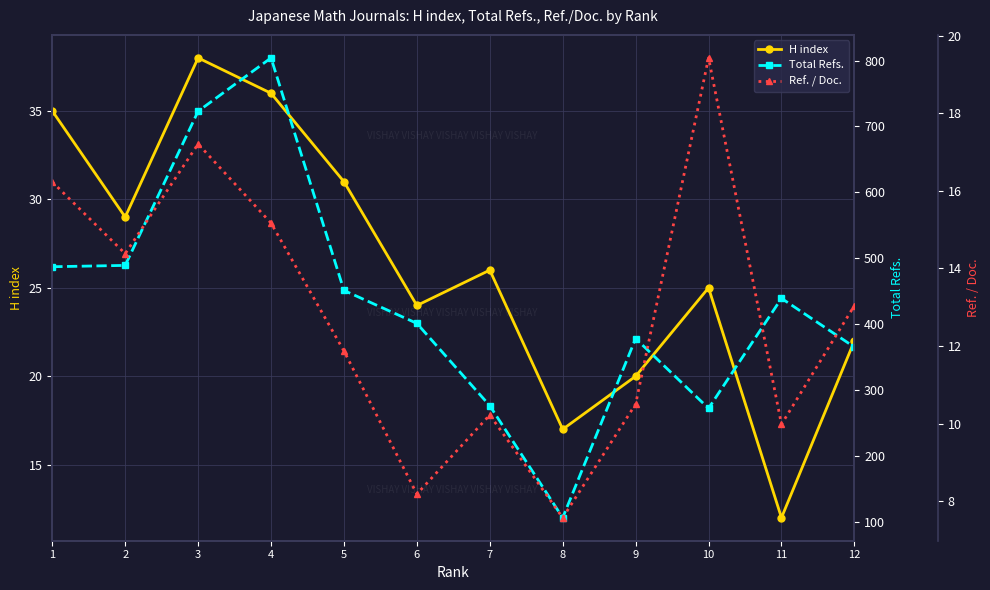

How many lines are shown in the chart?

3